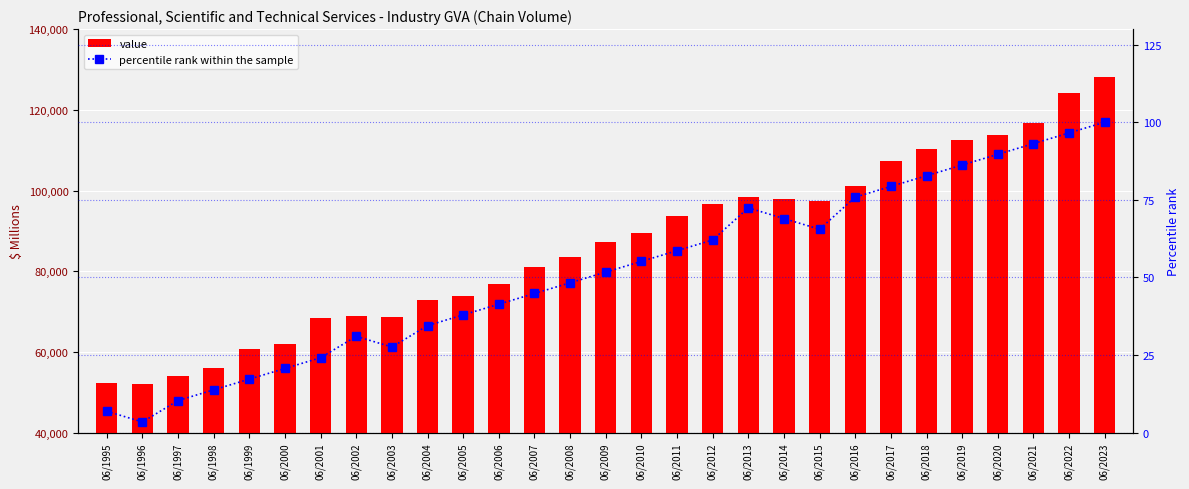

At how many categories does at least one series exceed 10150?

29